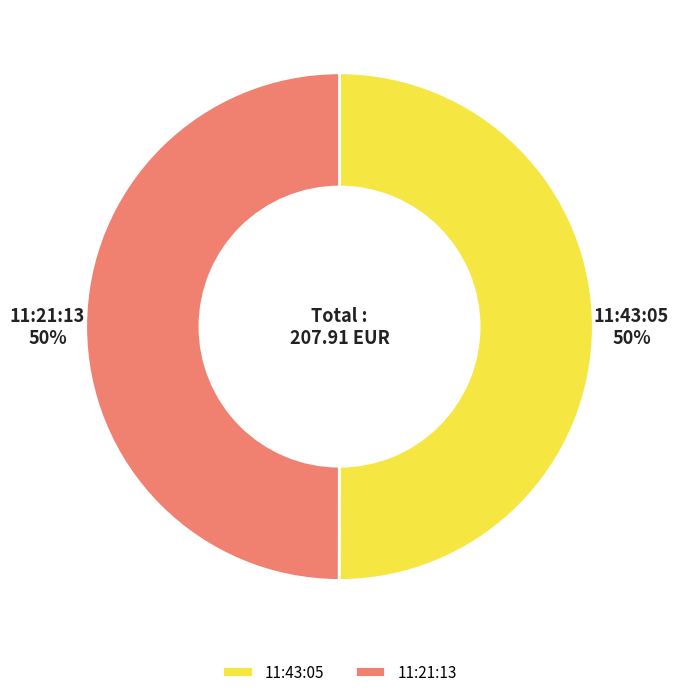

Do 11:21:13 and 11:43:05 together represent more than half of the pie?

Yes